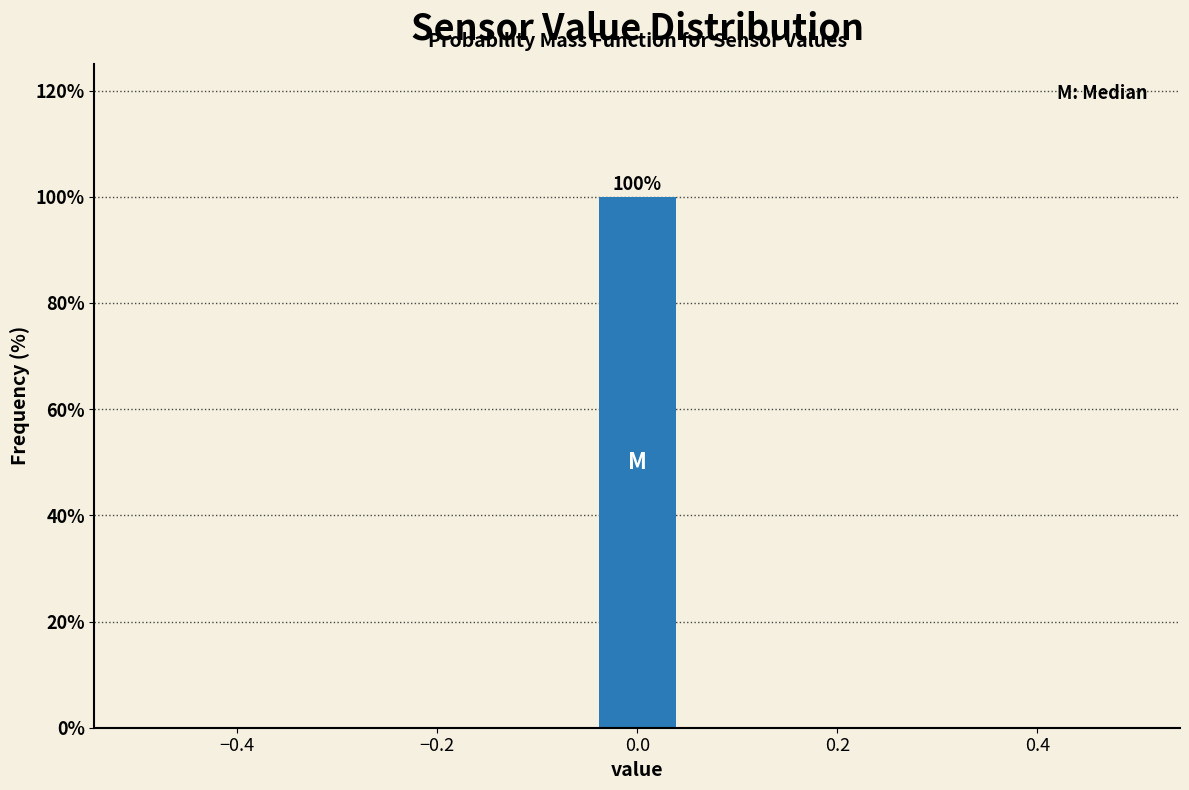

Which range on the x-axis has the tallest bar?

-0.04 to 0.04